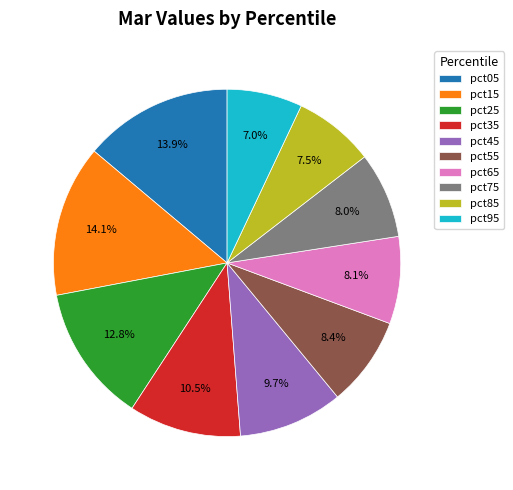

How many slices are in this pie chart?

10